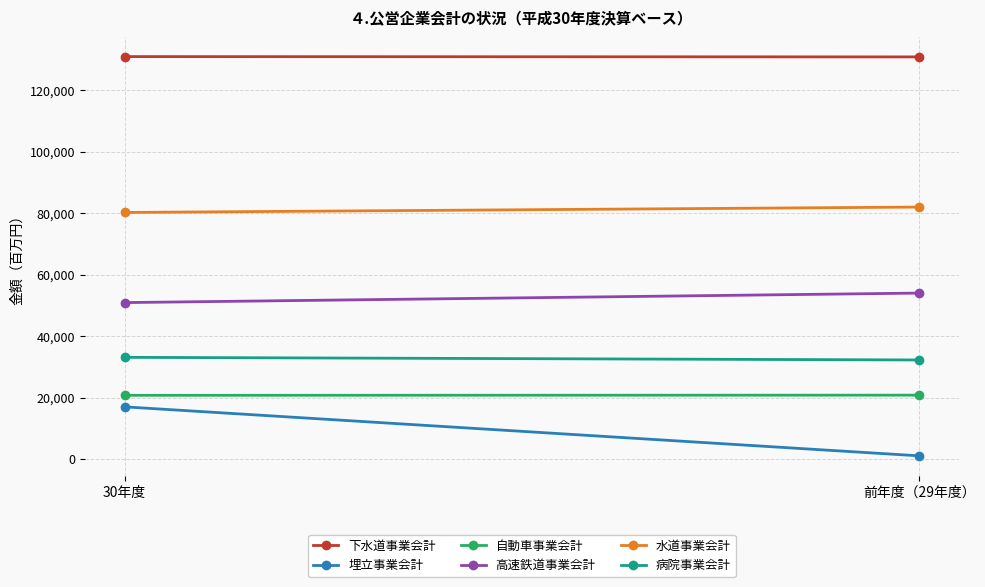

How many categories are shown in the chart?

2